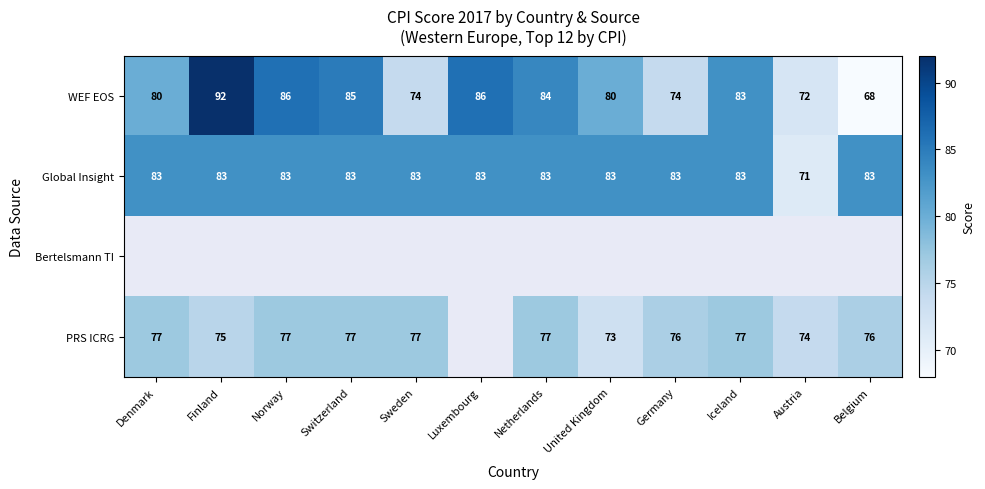

Is the value of Global Insight at Belgium greater than the value of WEF EOS at Netherlands?

No